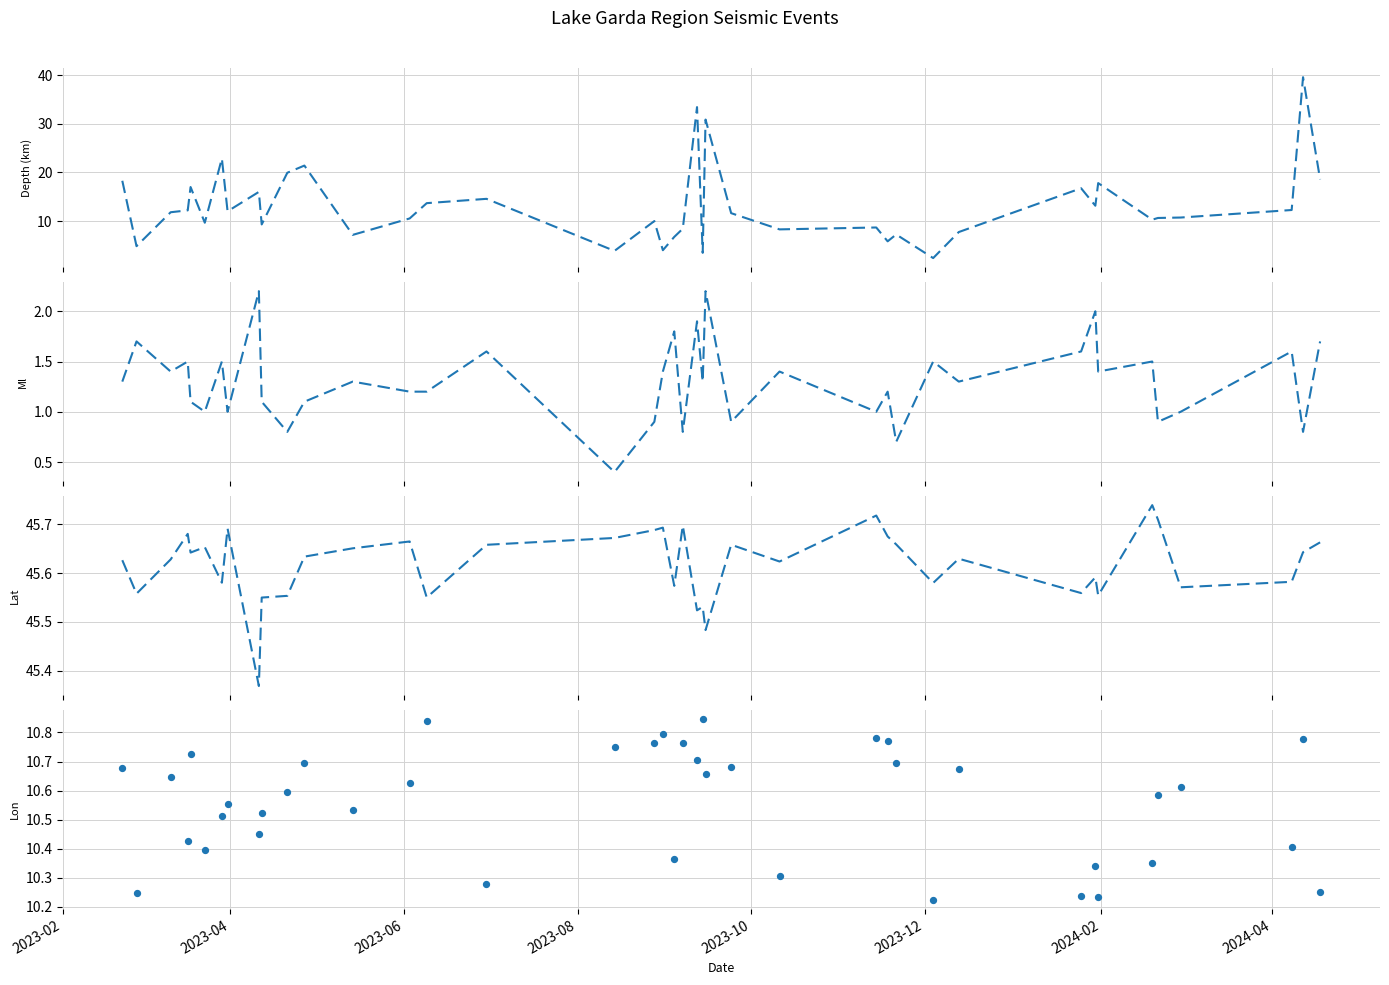

What is the total value across all series at 2024-04?

69.2